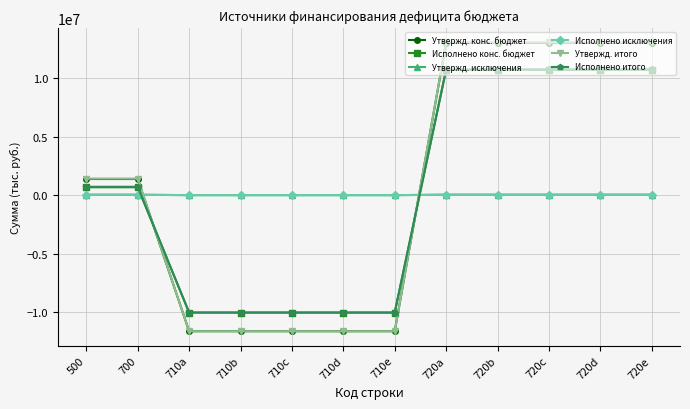

How many lines are shown in the chart?

6